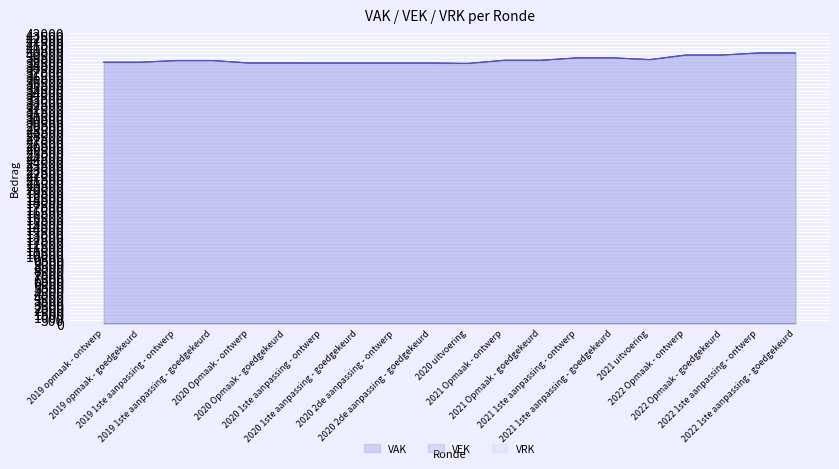

Reading right to left, what are all the values shown in this chart?

VAK: 40080	40080	39778	39778	39096	39355	39355	38994	38994	38529	38586	38586	38586	38586	38592	38592	38956	38956	38709	38709
VEK: 40080	40080	39778	39778	39096	39355	39355	38994	38994	38525	38586	38586	38586	38586	38592	38592	38956	38956	38709	38709